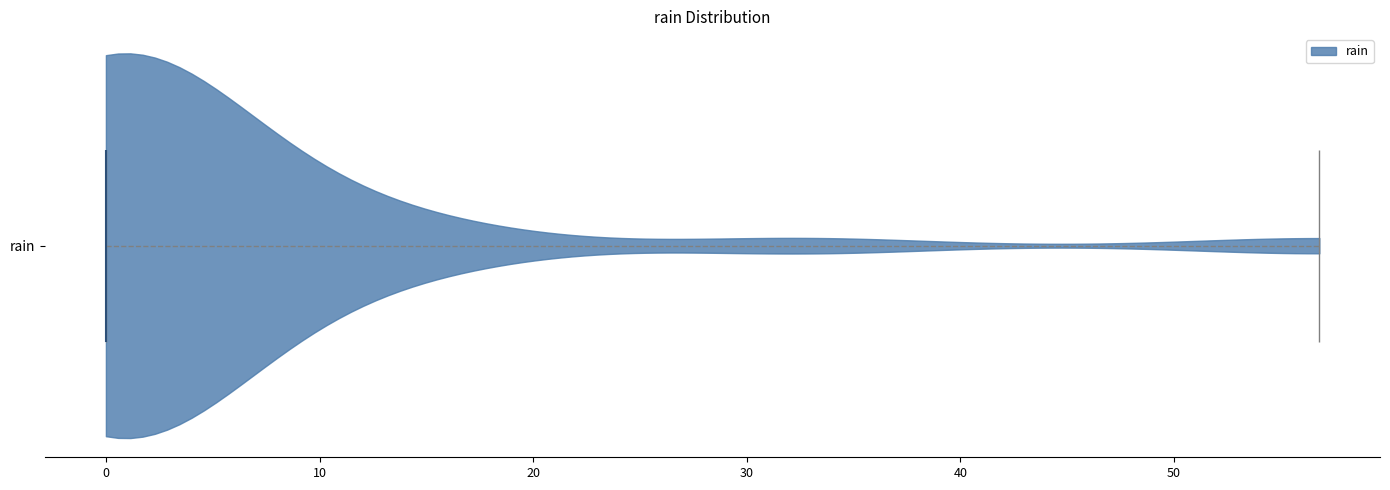

What is the highest point the violin for rain reaches on the x-axis? The values are not printed on the chart, so give them approximately, as read against the axis.

57